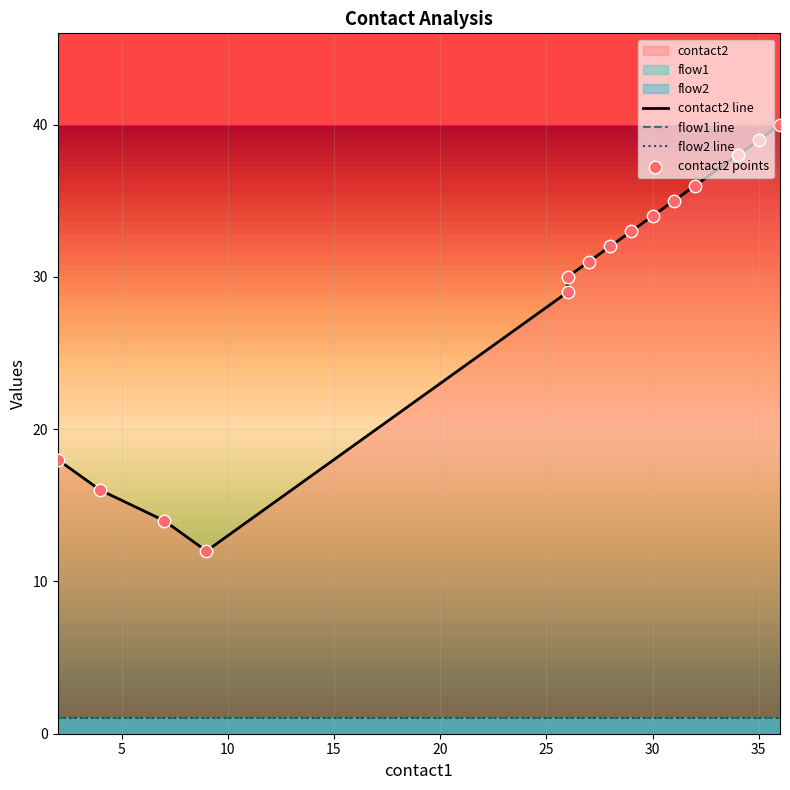

At how many categories does at least one series exceed 24?

11